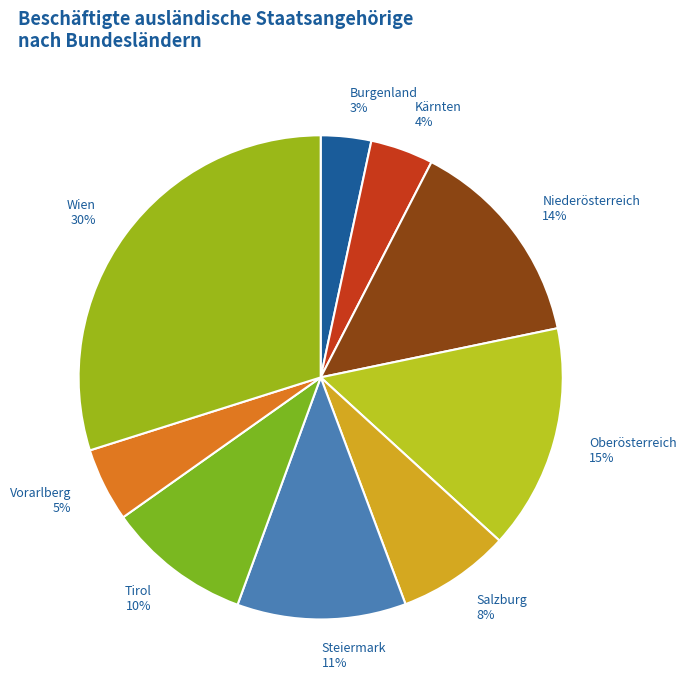

Rank the categories by value from lowest to highest.

Burgenland, Kärnten, Vorarlberg, Salzburg, Tirol, Steiermark, Niederösterreich, Oberösterreich, Wien